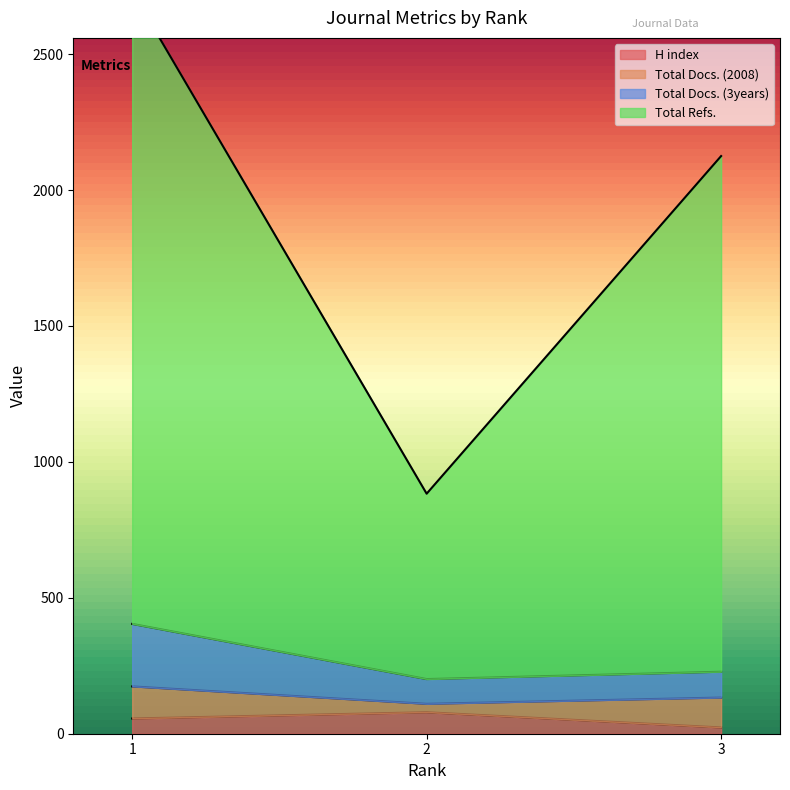

The value of H index at 1 is 56. True or false?

True